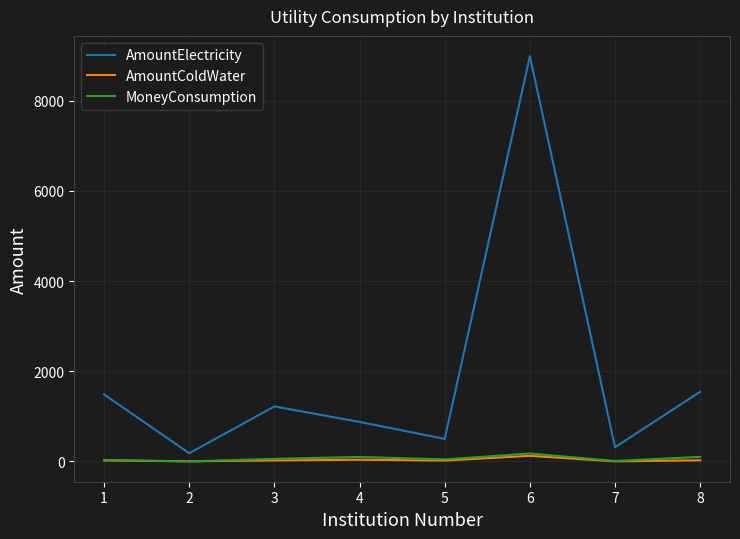

What is the maximum value shown in the chart?

8989.0